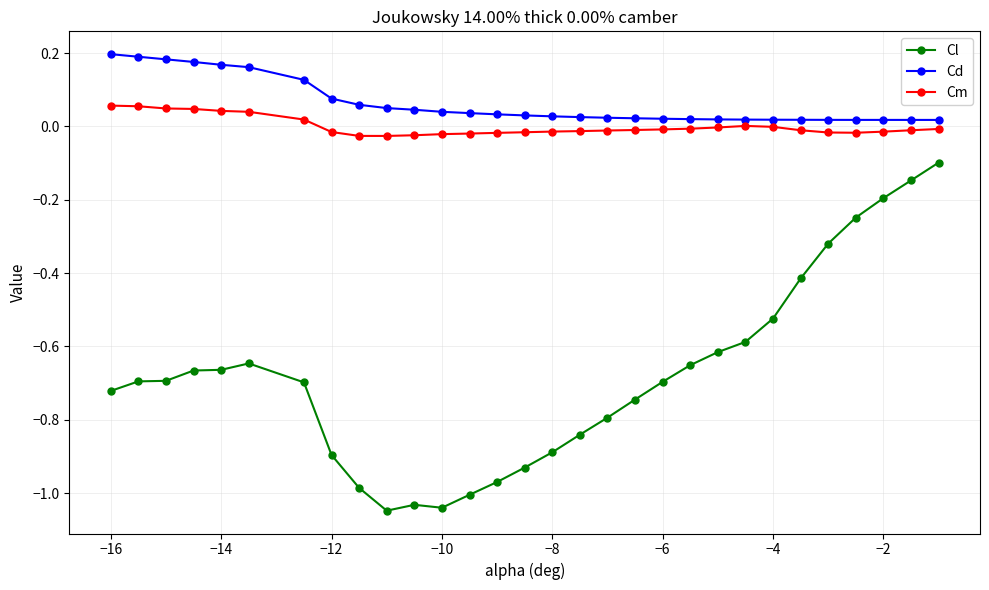

Which series has the widest spread of values?

Cl